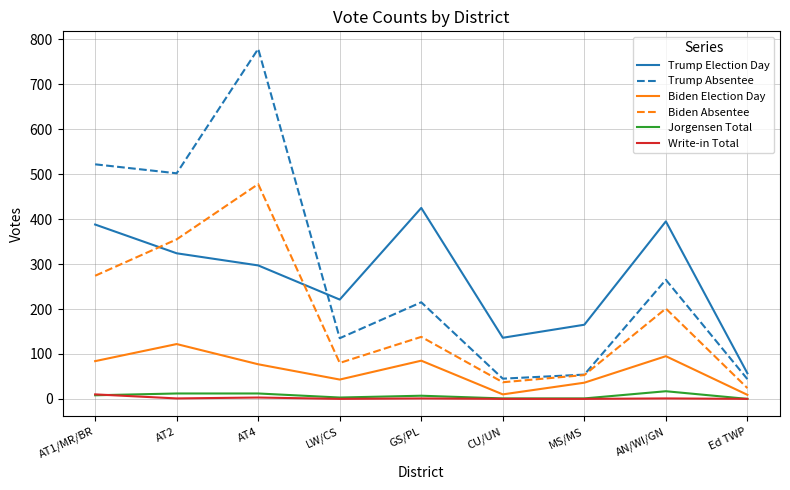

What position from the left is CU/UN?

6